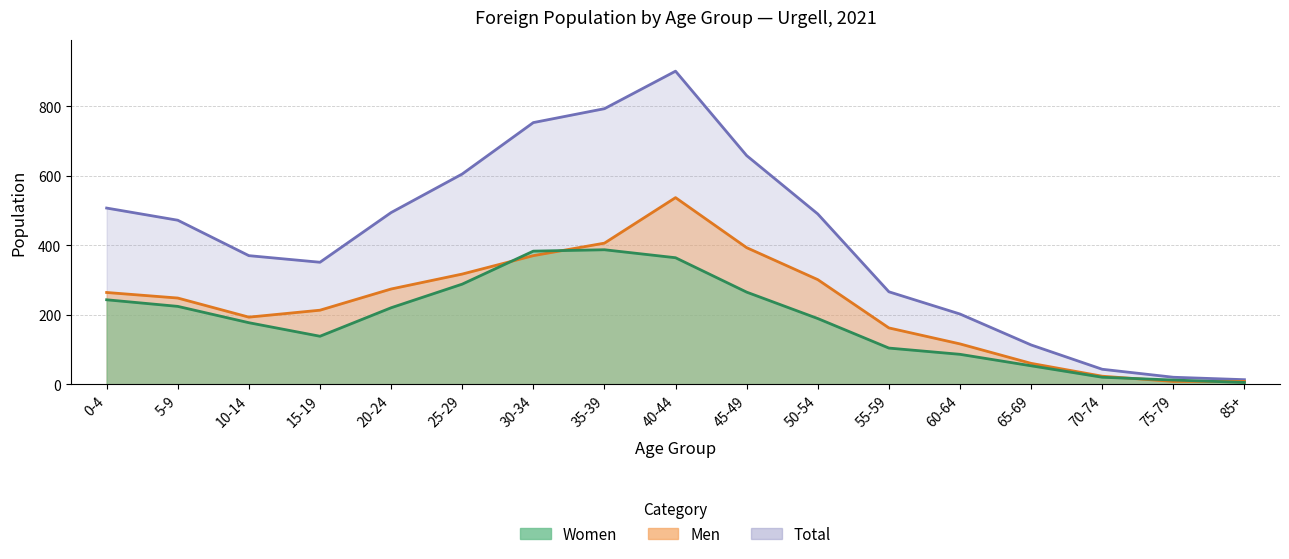

At which label does Women first exceed 189?

0-4